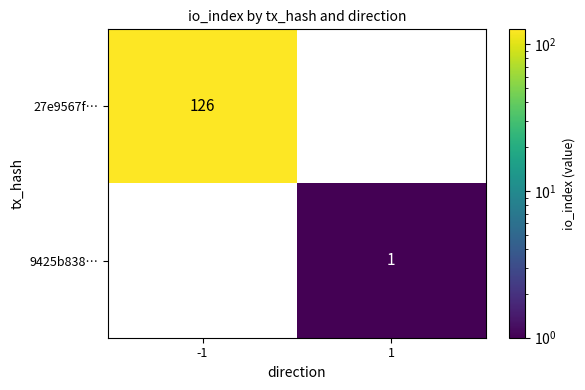

Reading right to left, what are all the values shown in this chart?

27e9567f…: 0	126
9425b838…: 1	0